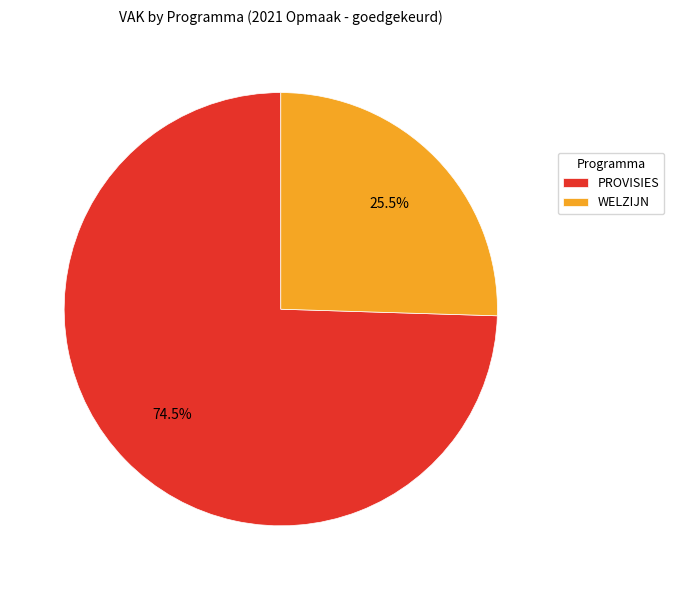

Rank the categories by value from highest to lowest.

PROVISIES, WELZIJN